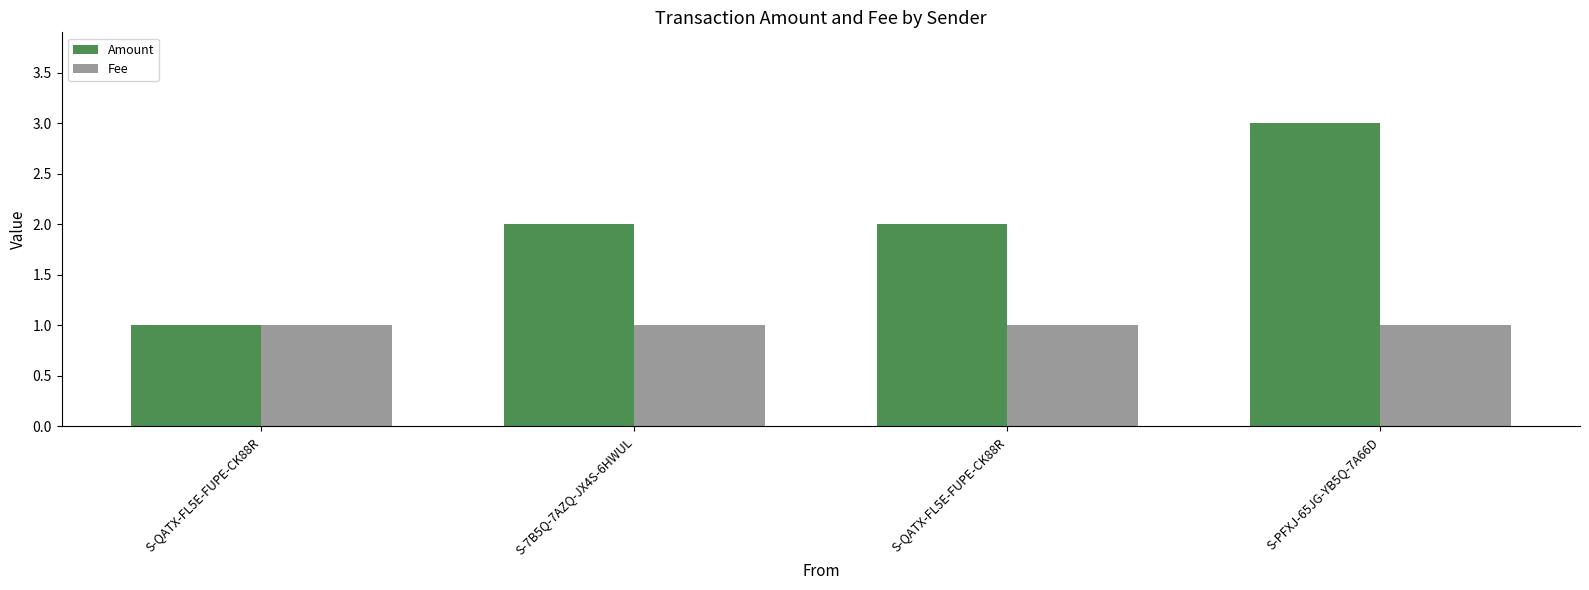

What is the label of the 1st bar from the left?

S-QATX-FL5E-FUPE-CK88R